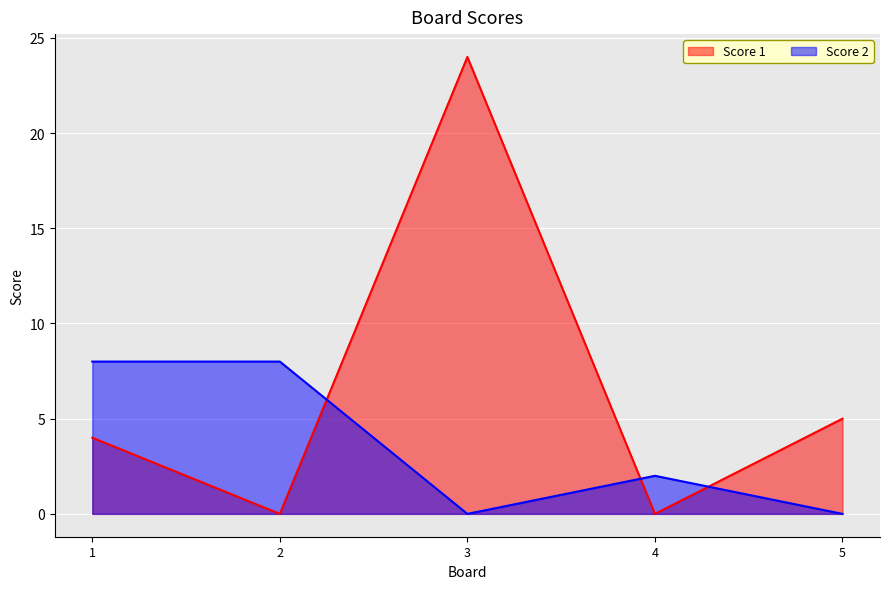

At which category does Score 2 reach its first local peak?

4